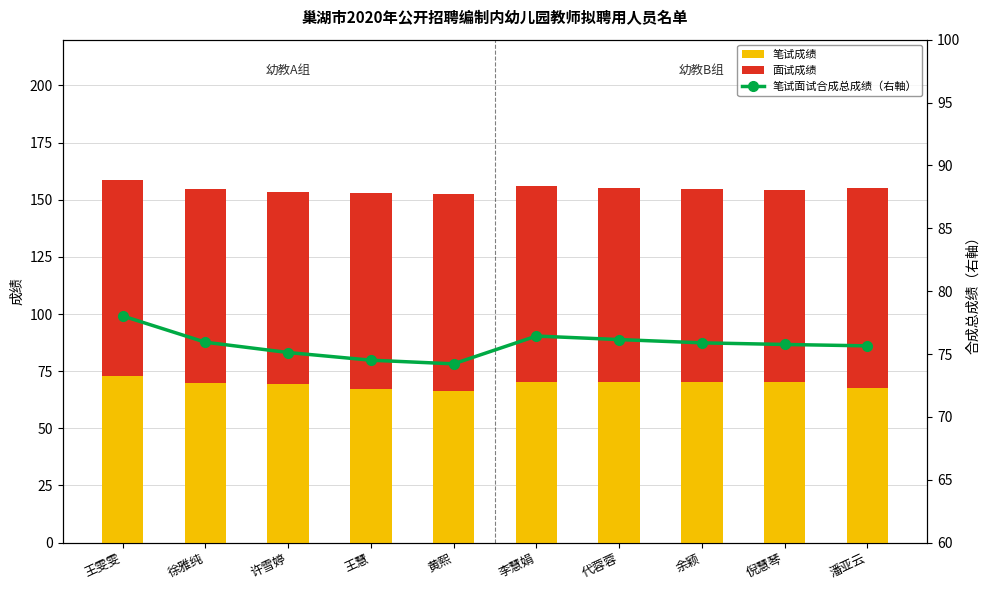

Count the number of categories in the chart.

10